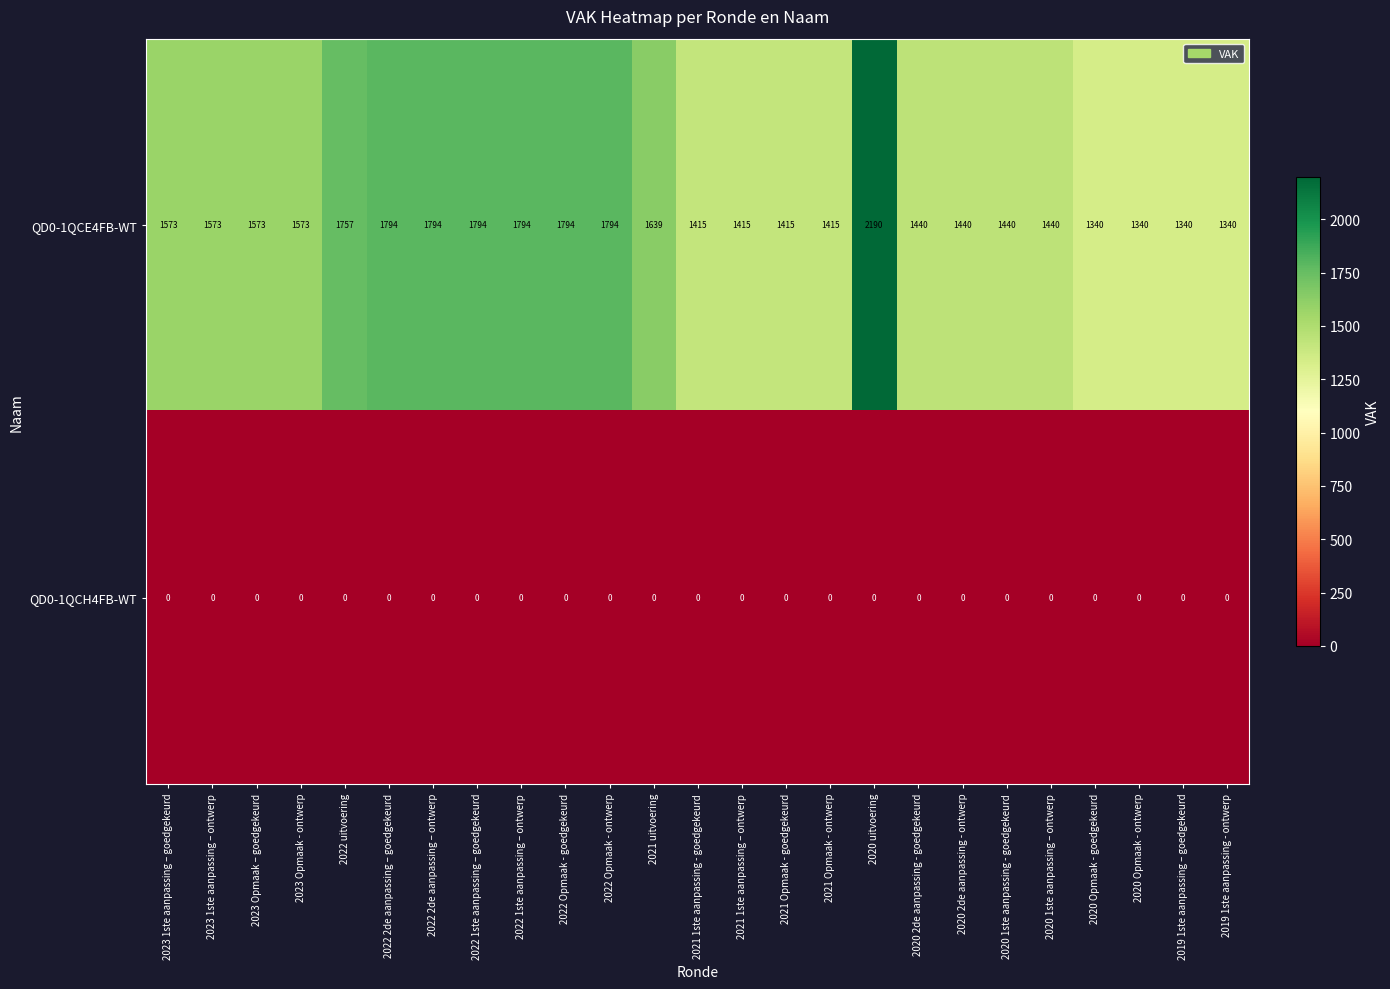

Which label corresponds to the largest value in the chart?

2020 uitvoering